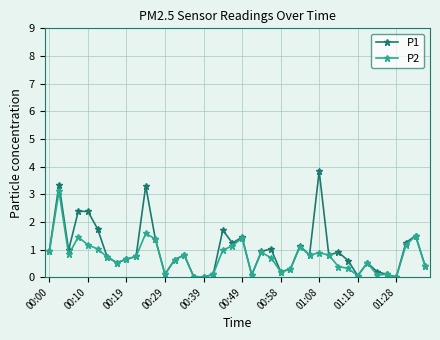

What is the highest value of the P2 series?

3.1